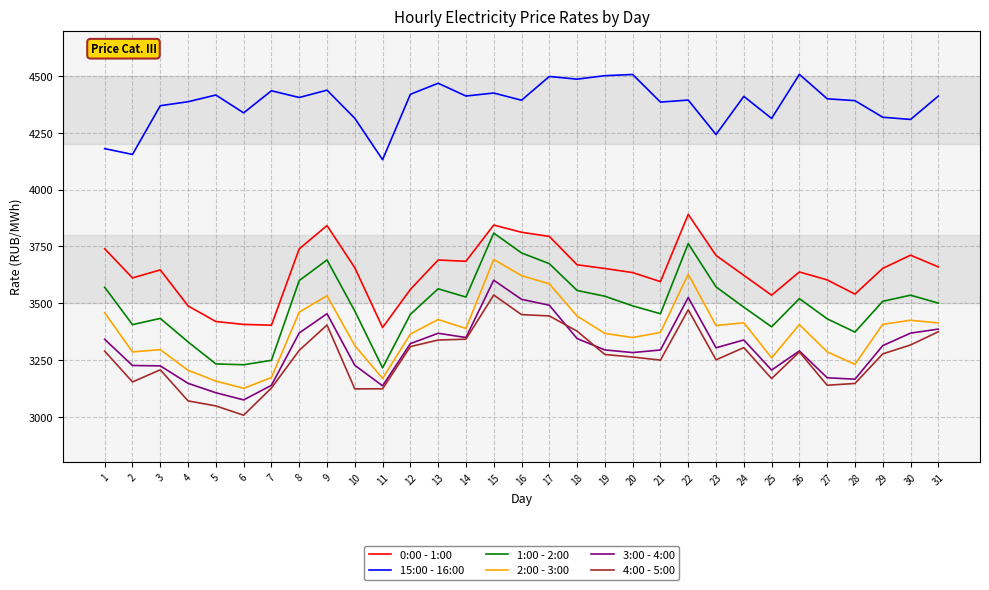

True or false: 4:00 - 5:00 has a value of 1795.8 at 10.

False